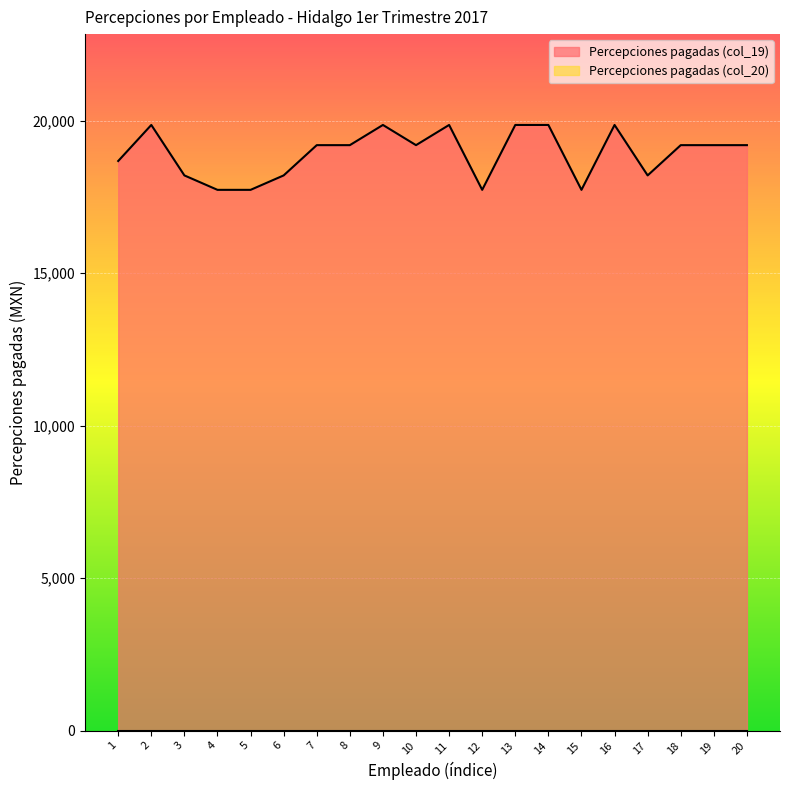

How many series are shown in this chart?

2